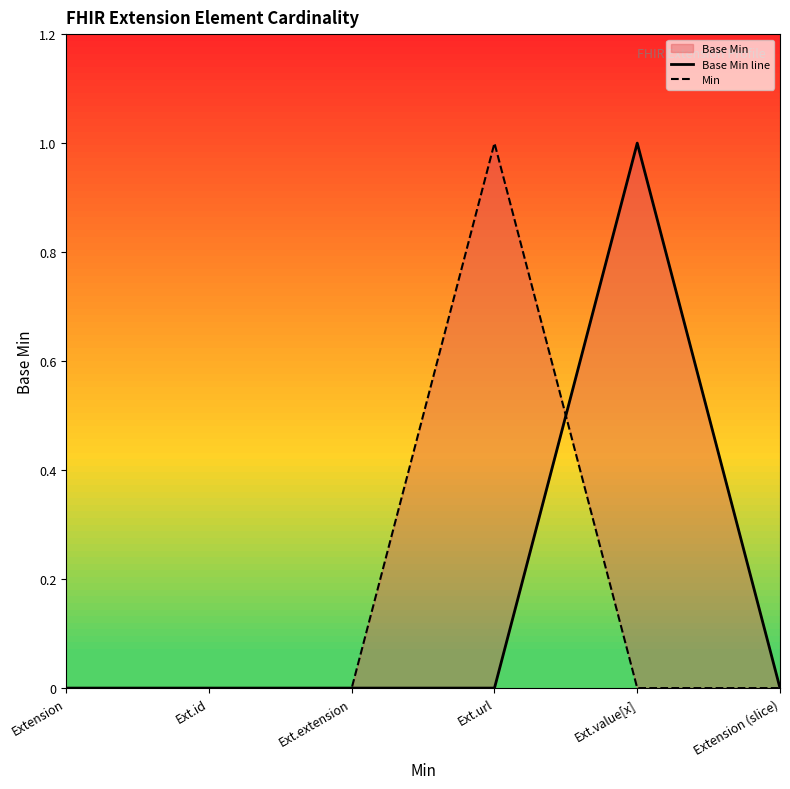

What is the label of the 5th point from the left?

Ext.value[x]